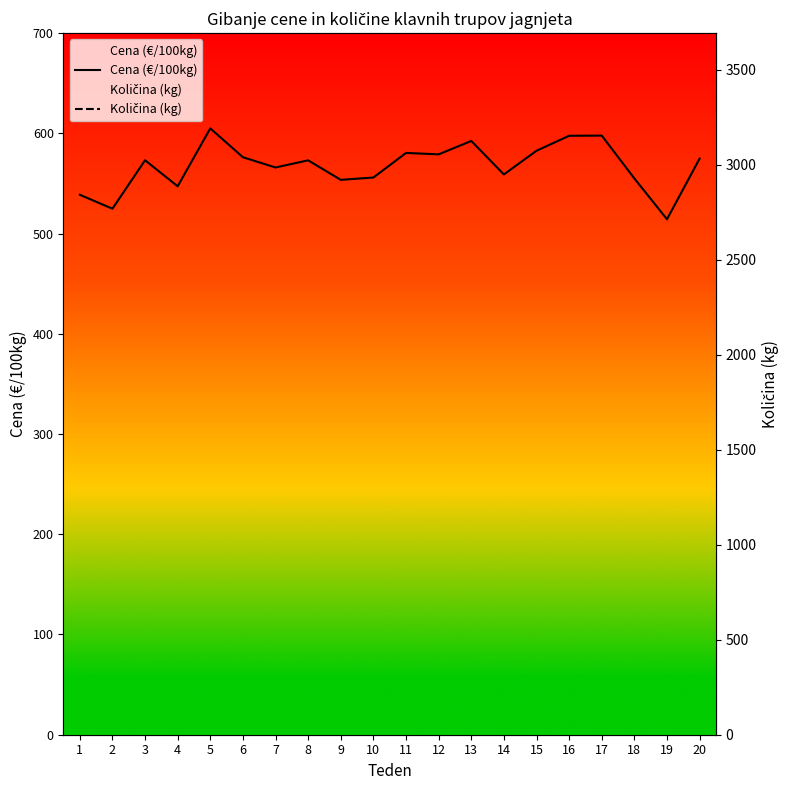

Reading left to right, list all the values displayed in this chart.

Cena (€/100kg): 1=538.8	2=524.8	3=573.2	4=547.2	5=605.0	6=576.2	7=566.0	8=573.1	9=553.6	10=556.0	11=580.5	12=579.1	13=592.4	14=559.0	15=582.7	16=597.6	17=597.8	18=555.0	19=514.3	20=574.9
Količina (kg): 1=73.0	2=494.0	3=466.0	4=823.0	5=800.0	6=768.0	7=872.0	8=930.0	9=828.0	10=898.0	11=707.0	12=640.0	13=1740.0	14=791.0	15=1868.0	16=1452.0	17=2841.0	18=846.0	19=530.0	20=1835.0